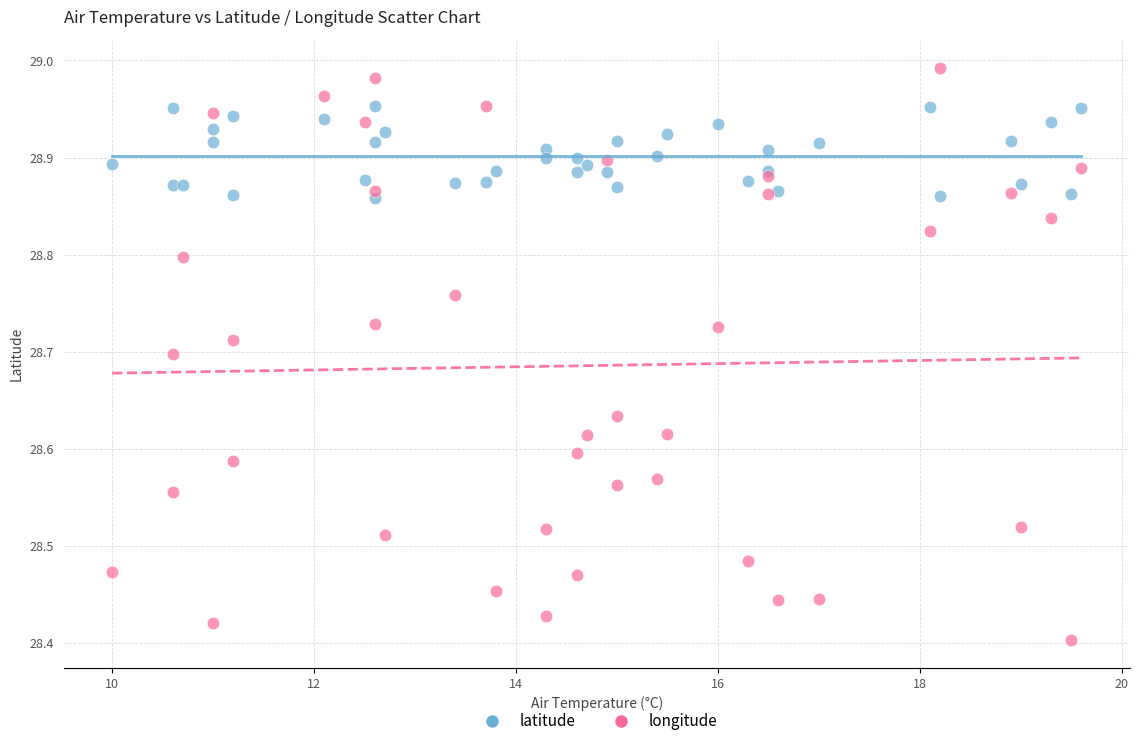

Which series has the widest spread of Y values?

longitude